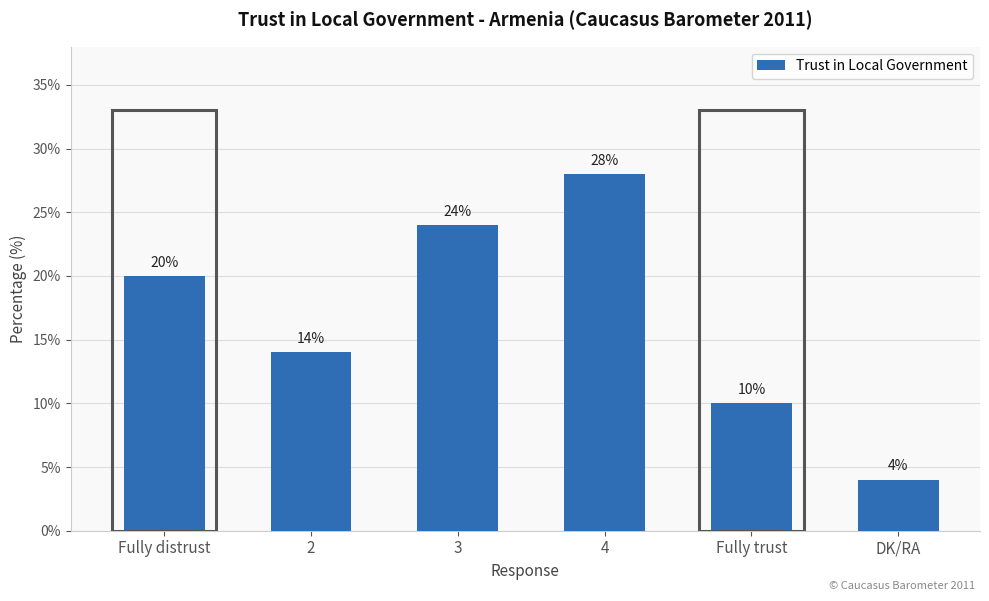

True or false: the data shows 40 at 3.

False